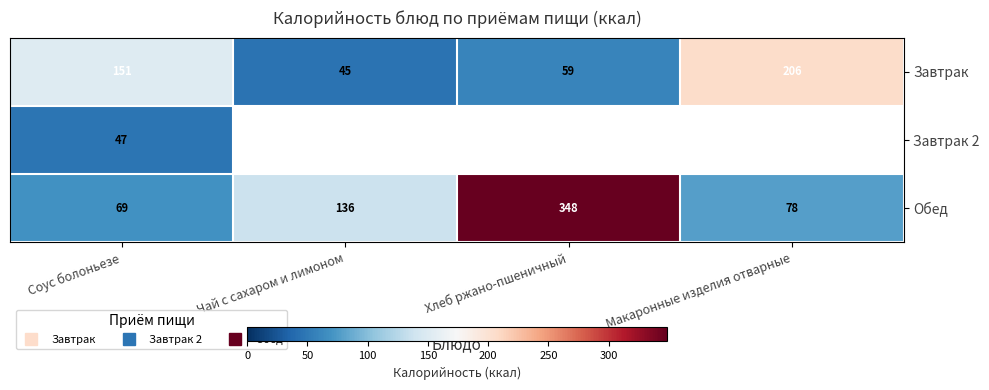

True or false: Завтрак has a value of 45.4 at Чай с сахаром и лимоном.

True